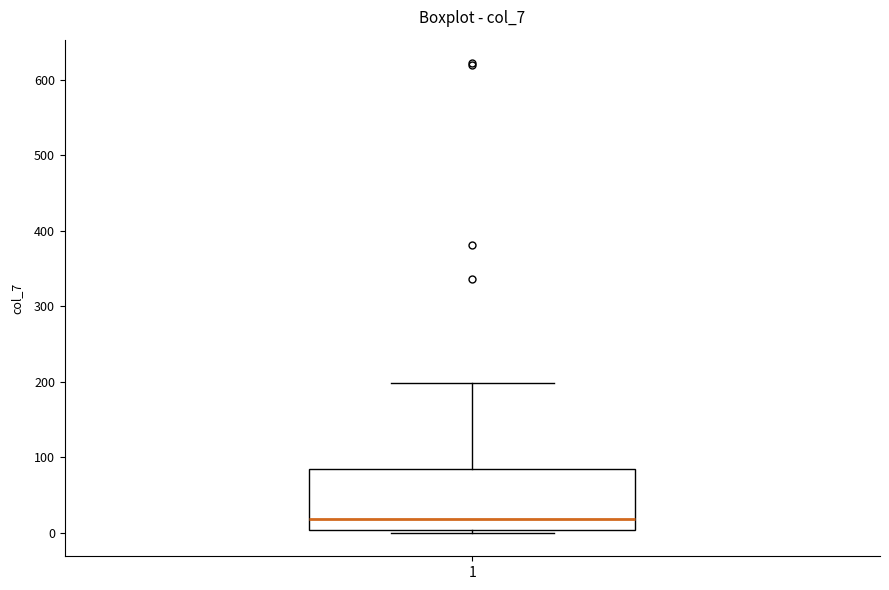

Transcribe this box plot: give where the median line is, the range the box spans, and where the two whiskers end, as read against the y-axis. The values are not printed on the chart, so give them approximately, as read against the axis.

median 20, box 0 to 80, whiskers 0 (just below the box's lower edge) to 200